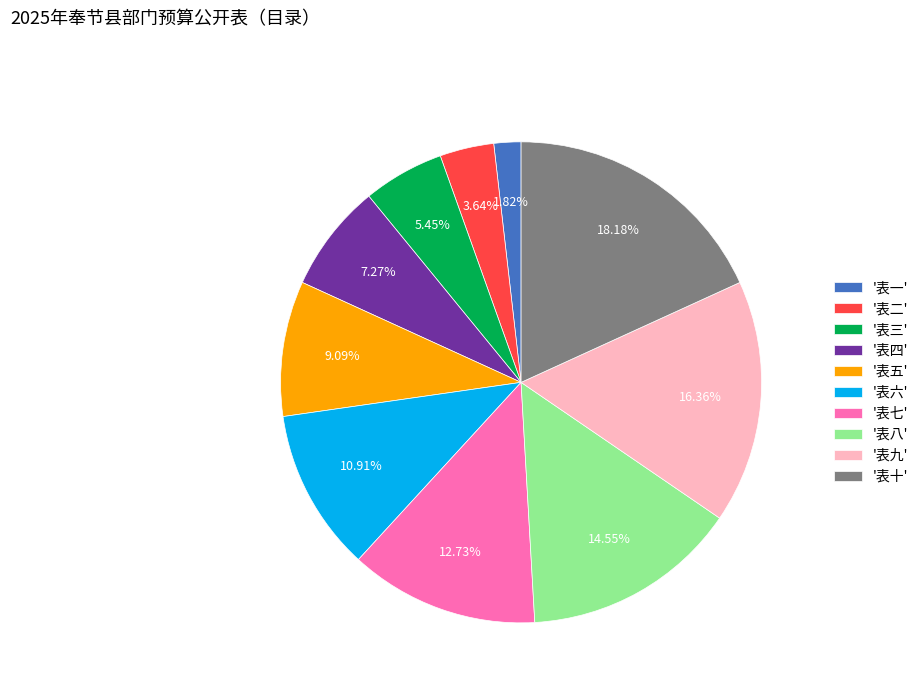

Do '表三' and '表二' together represent more than half of the pie?

No